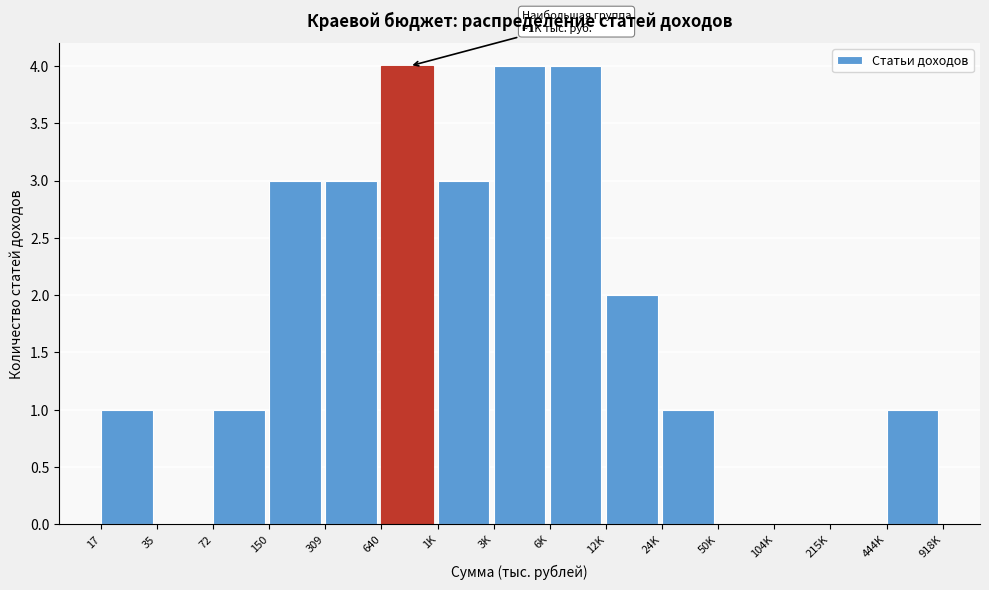

Reading left to right, transcribe all the data shown in this chart.

17=1	35=0	72=1	150=3	309=3	640=4	1K=3	3K=4	6K=4	12K=2	24K=1	50K=0	104K=0	215K=0	444K=1